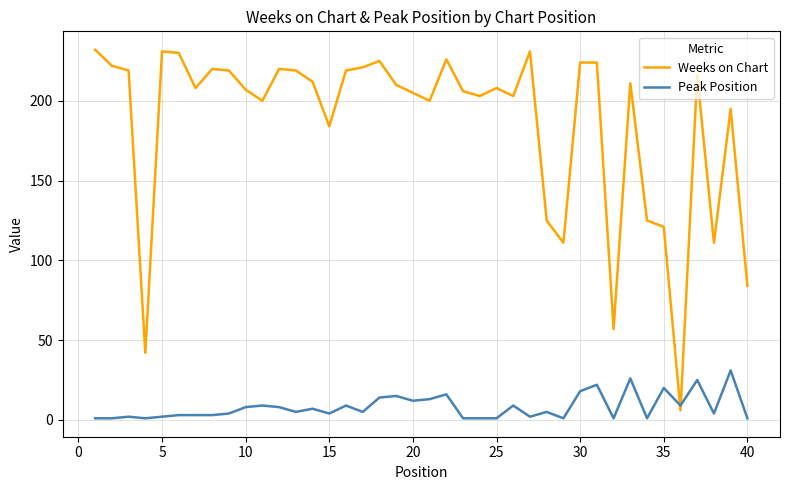

What is the maximum value shown in the chart?

232